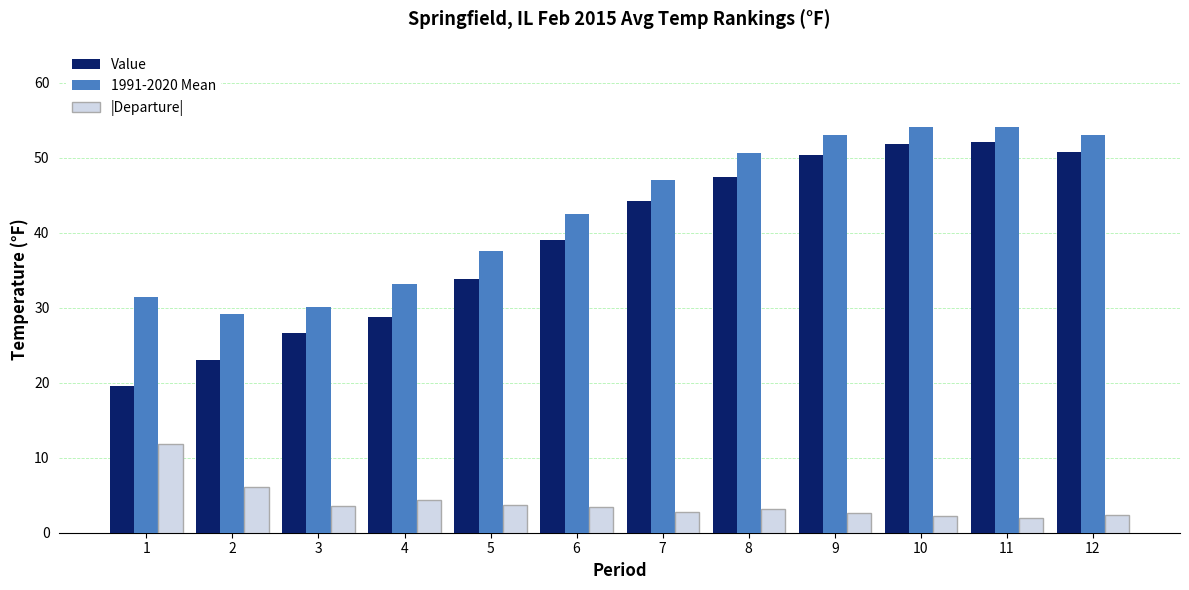

At which label is 1991-2020 Mean closest to 41?

6